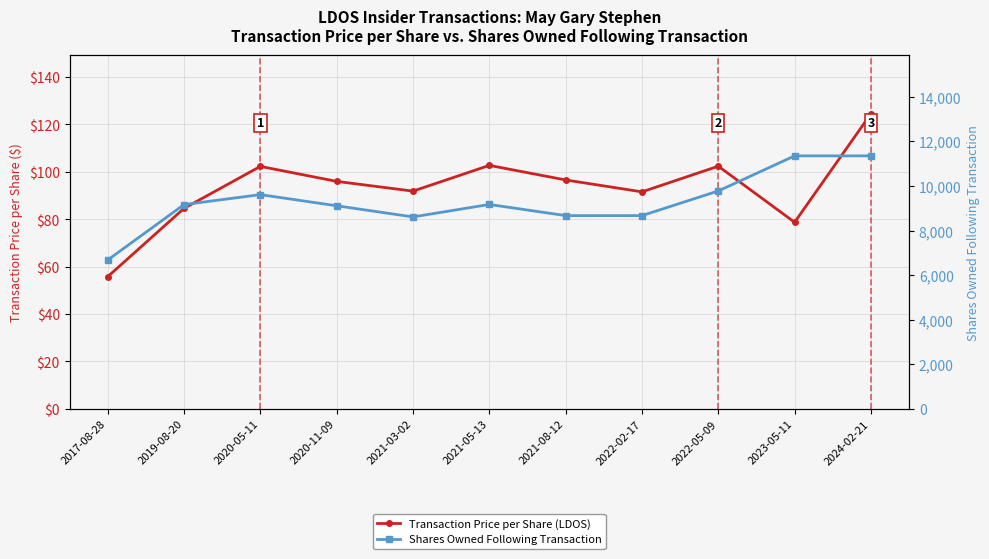

Where is Transaction Price per Share (LDOS) nearest to the value 90?

2022-02-17